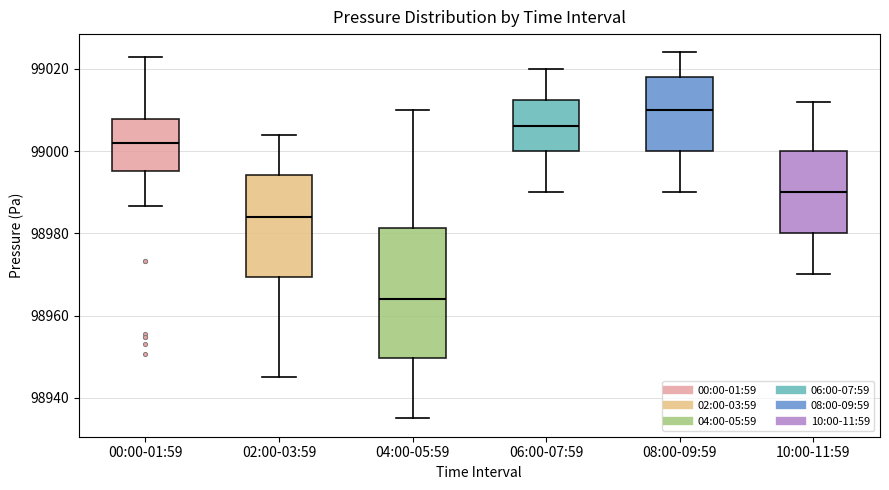

Reading left to right, transcribe this box plot: for each box, give where its median line is, the range the box spans, and where its two whiskers end, as read against the y-axis. The values are not printed on the chart, so give them approximately, as read against the axis.

00:00-01:59: median 99002, box 98996 to 99008, whiskers 98986 to 99022
02:00-03:59: median 98984, box 98970 to 98994, whiskers 98946 to 99004
04:00-05:59: median 98964, box 98950 to 98982, whiskers 98936 to 99010
06:00-07:59: median 99006, box 99000 to 99012, whiskers 98990 to 99020
08:00-09:59: median 99010, box 99000 to 99018, whiskers 98990 to 99024
10:00-11:59: median 98990, box 98980 to 99000, whiskers 98970 to 99012